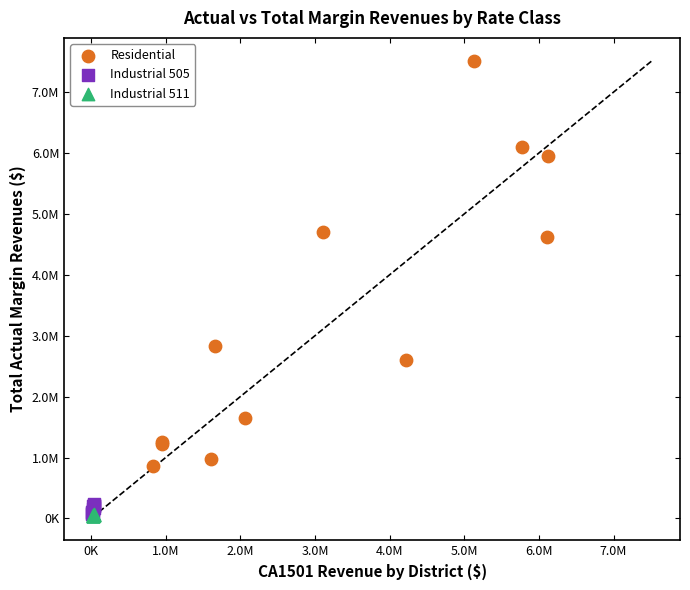

Which series has the widest spread of Y values?

Residential